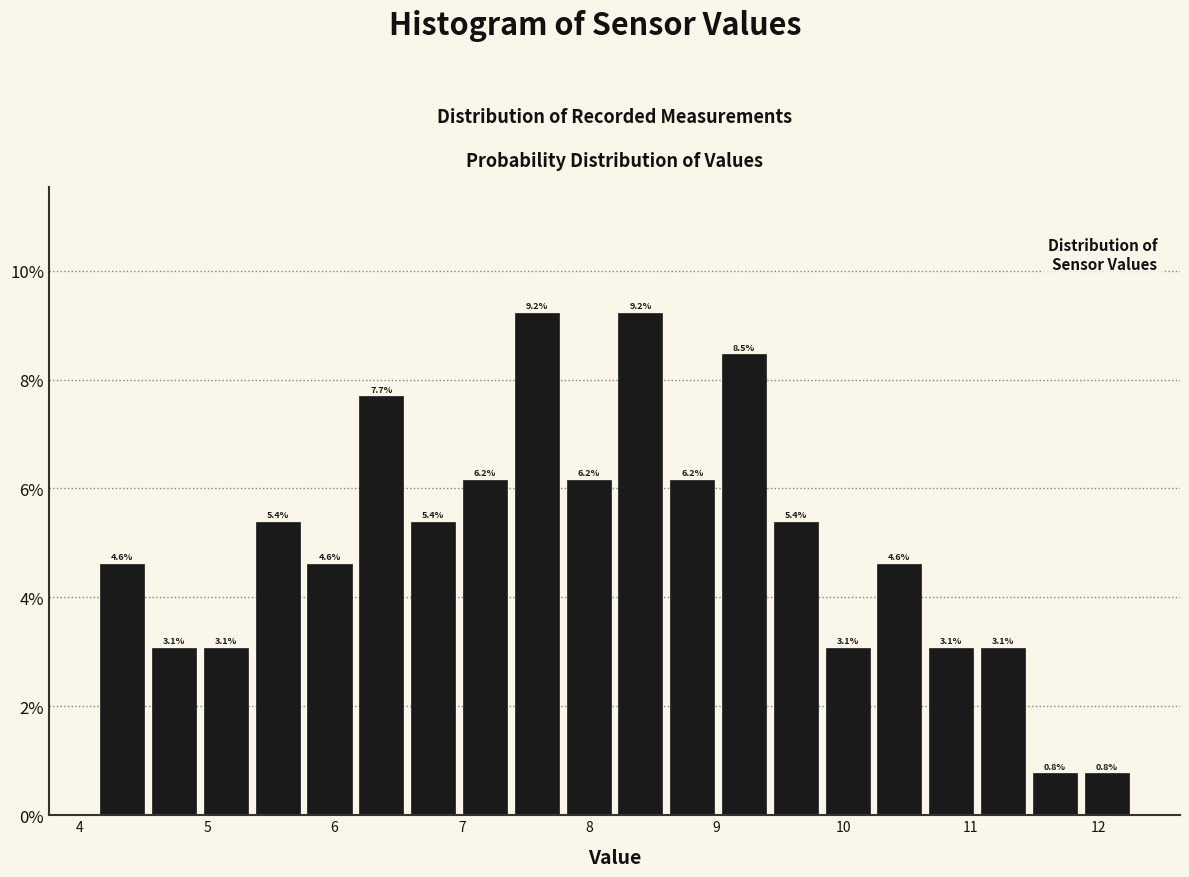

Reading left to right, list every bar in this chart as the range it spans on the x-axis followed by its height. The bar edges are not printed on the chart, so give them approximately, as read against the axis.

4.1 to 4.5: 4.6
4.5 to 4.9: 3.1
4.9 to 5.4: 3.1
5.4 to 5.8: 5.4
5.8 to 6.2: 4.6
6.2 to 6.6: 7.7
6.6 to 7.0: 5.4
7.0 to 7.4: 6.2
7.4 to 7.8: 9.2
7.8 to 8.2: 6.2
8.2 to 8.6: 9.2
8.6 to 9.0: 6.2
9.0 to 9.4: 8.5
9.4 to 9.8: 5.4
9.8 to 10.2: 3.1
10.2 to 10.6: 4.6
10.6 to 11.0: 3.1
11.0 to 11.5: 3.1
11.5 to 11.9: 0.8
11.9 to 12.3: 0.8